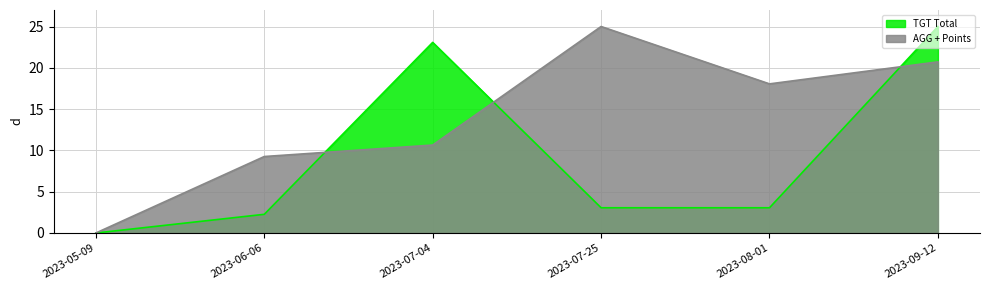

True or false: AGG + Points and TGT Total cross at least once.

True